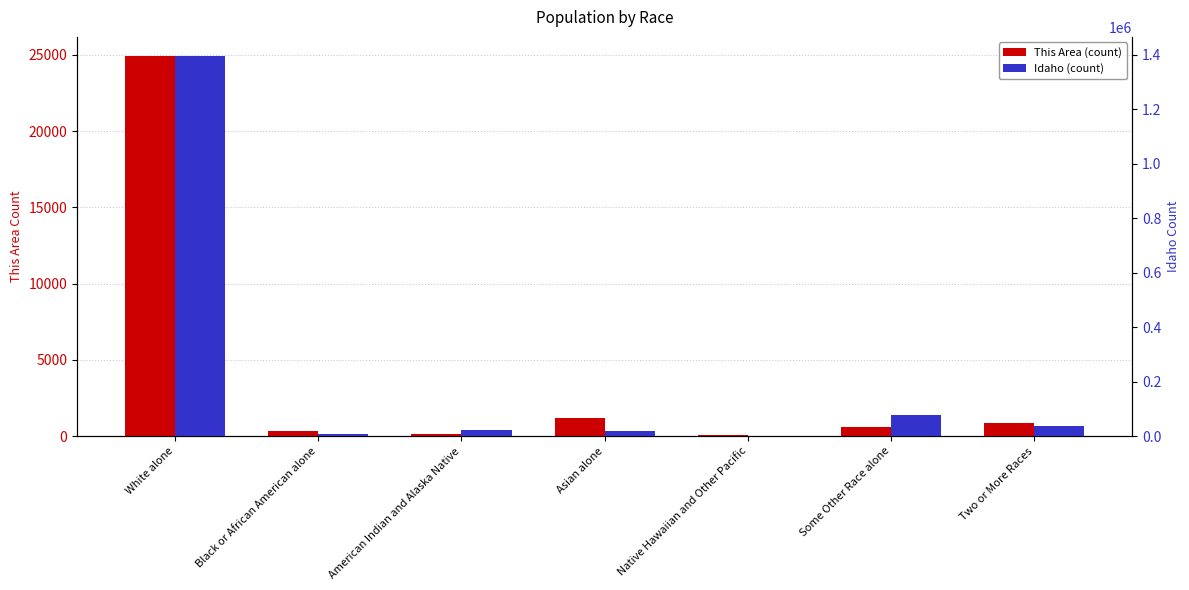

What is the minimum value for Idaho (count)?

2317